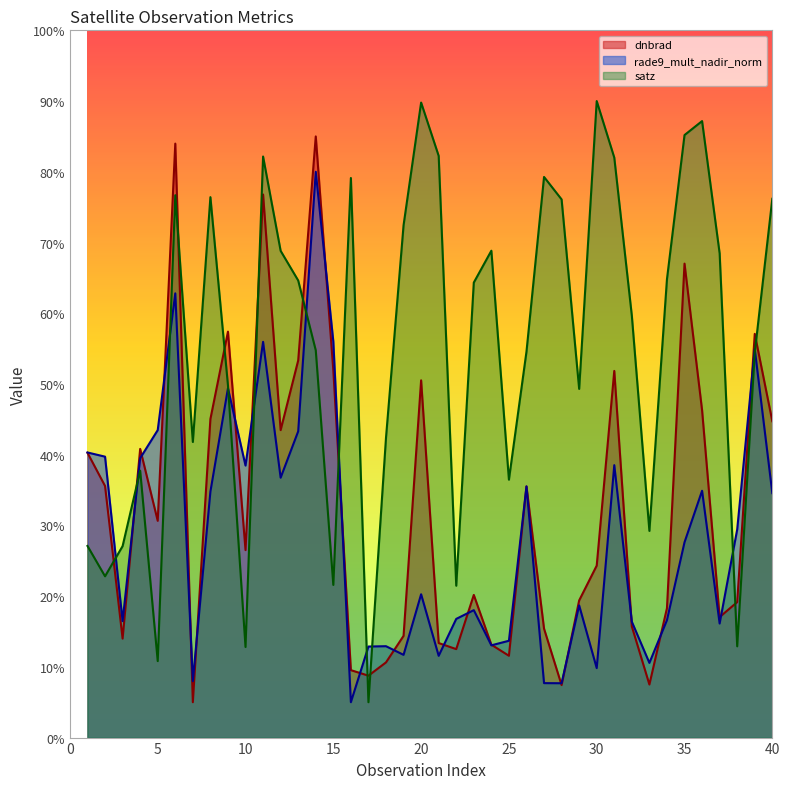

List the series in order of their peak value, lowest first.

rade9_mult_nadir_norm, dnbrad, satz